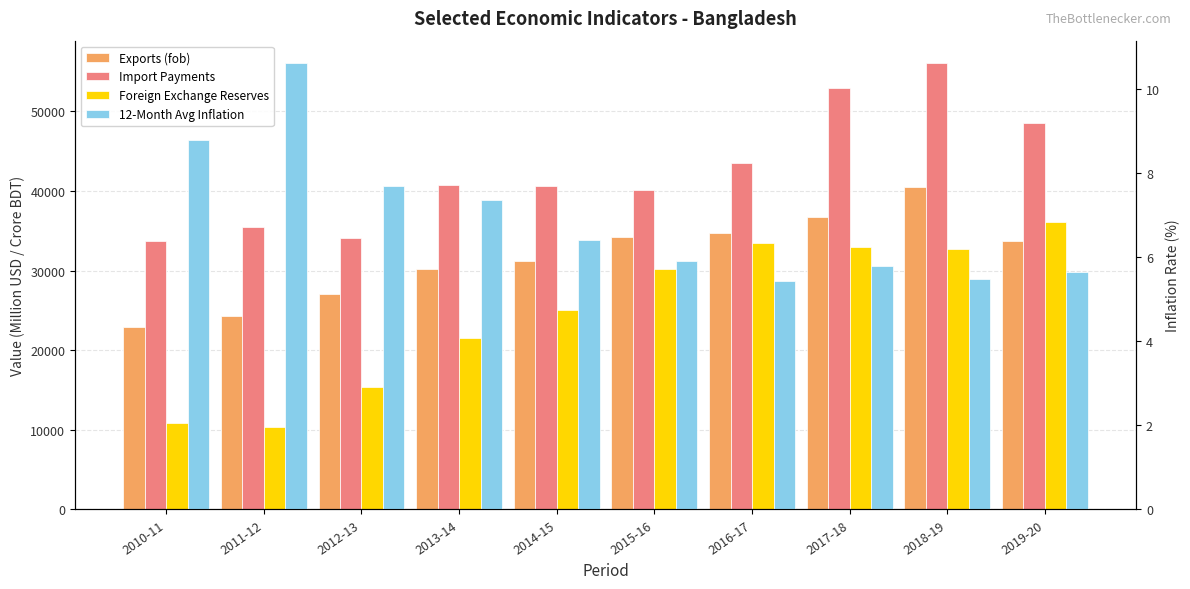

Reading right to left, transcribe all the data shown in this chart.

Exports (fob): 2019-20=33674.1	2018-19=40535.0	2017-18=36668.2	2016-17=34655.9	2015-16=34257.2	2014-15=31209.0	2013-14=30186.6	2012-13=27027.5	2011-12=24302.0	2010-11=22928.2
Import Payments: 2019-20=48517.8	2018-19=56060.8	2017-18=52939.6	2016-17=43540.8	2015-16=40097.4	2014-15=40579.3	2013-14=40731.9	2012-13=34083.6	2011-12=35516.3	2010-11=33657.5
Foreign Exchange Reserves: 2019-20=36037.0	2018-19=32716.5	2017-18=32943.5	2016-17=33492.9	2015-16=30168.2	2014-15=25025.2	2013-14=21508.0	2012-13=15315.2	2011-12=10364.4	2010-11=10911.6
12-Month Avg Inflation: 2019-20=5.7	2018-19=5.5	2017-18=5.8	2016-17=5.4	2015-16=5.9	2014-15=6.4	2013-14=7.3	2012-13=7.7	2011-12=10.6	2010-11=8.8